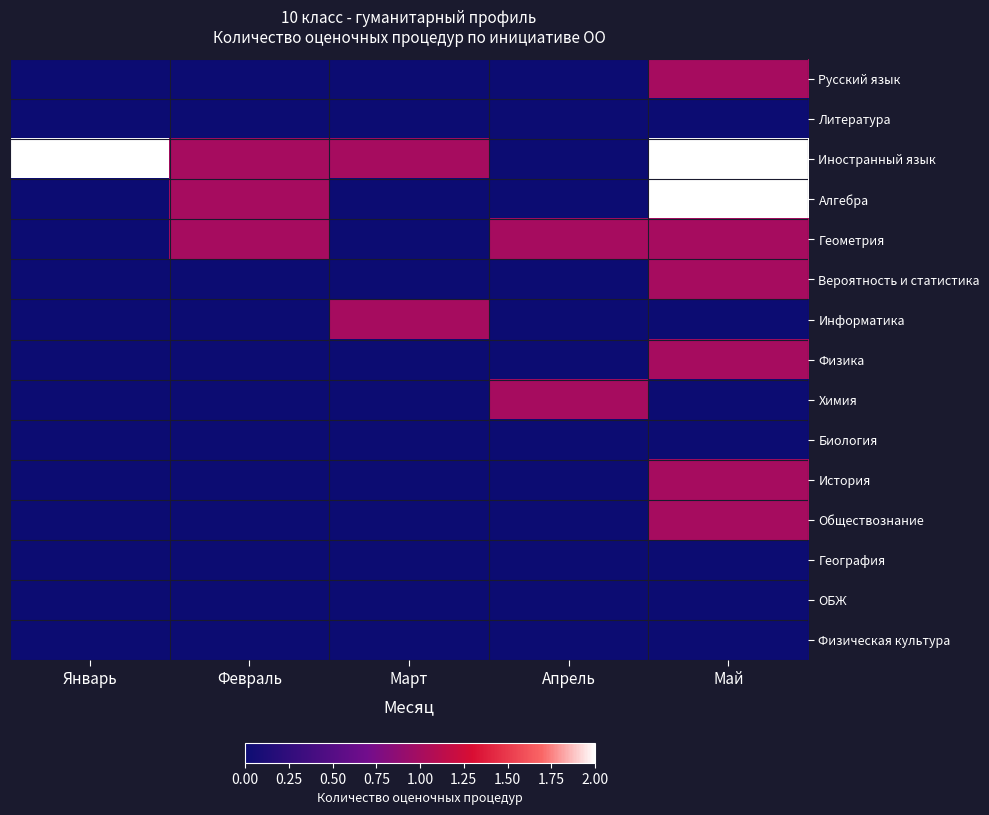

What is the spread (max minus min) of values at Февраль?

1